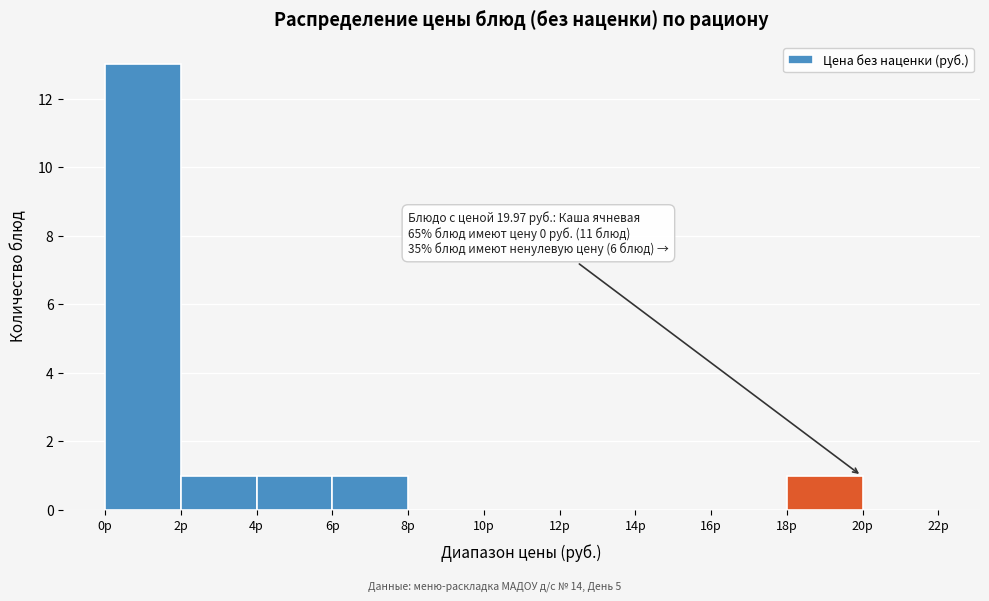

Which range on the x-axis has the tallest bar?

0 to 2